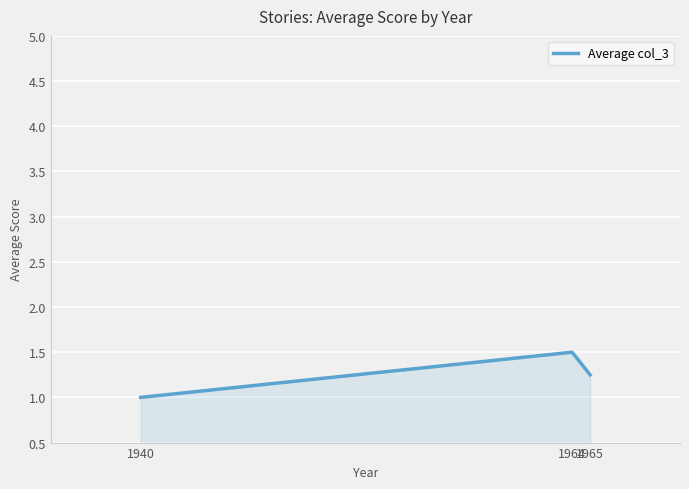

What is the difference between the maximum and minimum values?

0.5